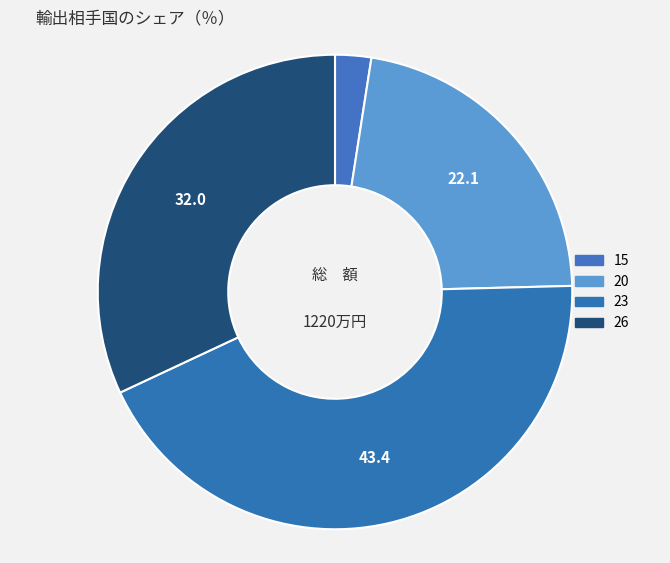

Count the number of slices in the pie.

4